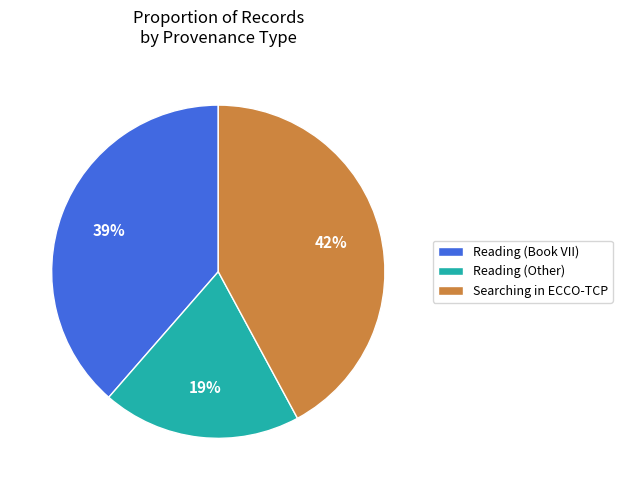

Which slice is the largest?

Searching in ECCO-TCP